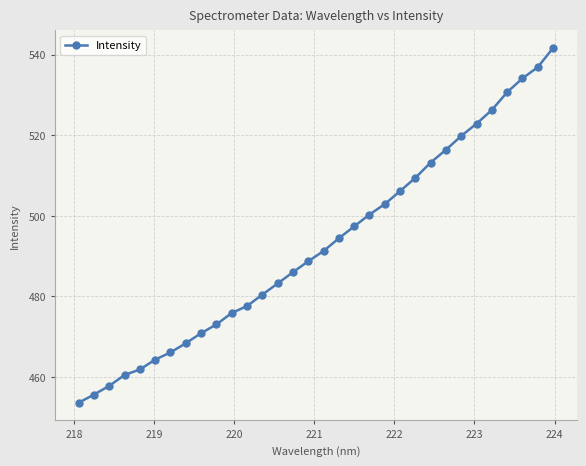

What is the value of the 31st point from the left?

536.9